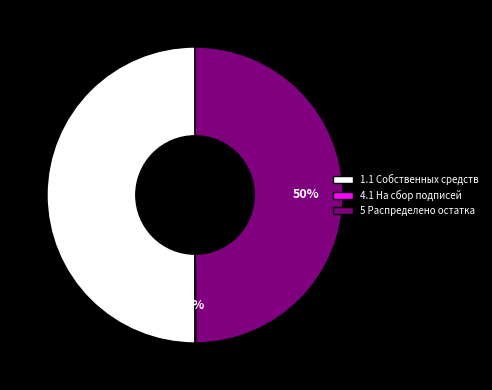

What percentage is the 5 Распределено остатка slice, to the nearest percent?

50%